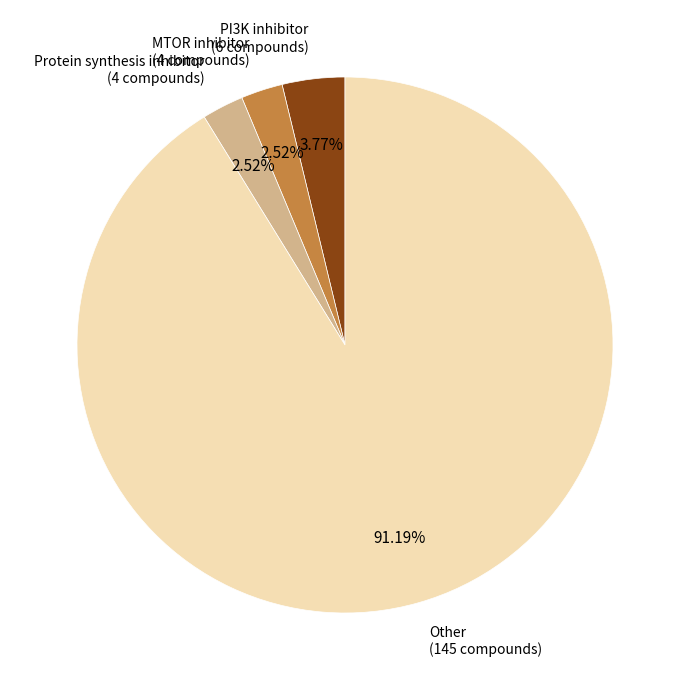

Combined, do PI3K inhibitor (6 compounds) and Protein synthesis inhibitor (4 compounds) account for over 50%?

No